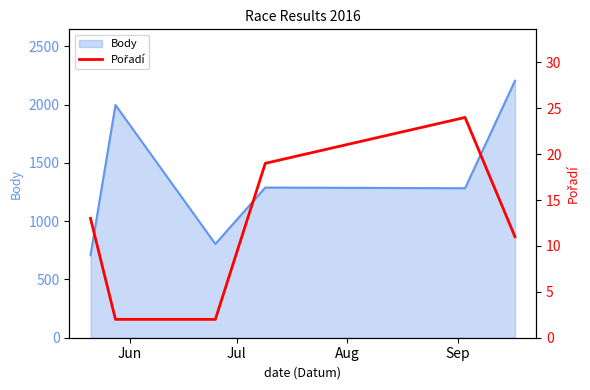

How many data points are less than 13?

3